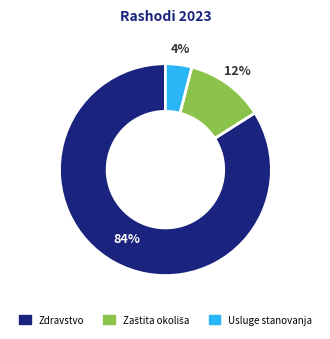

Is there a majority slice in this chart?

Yes